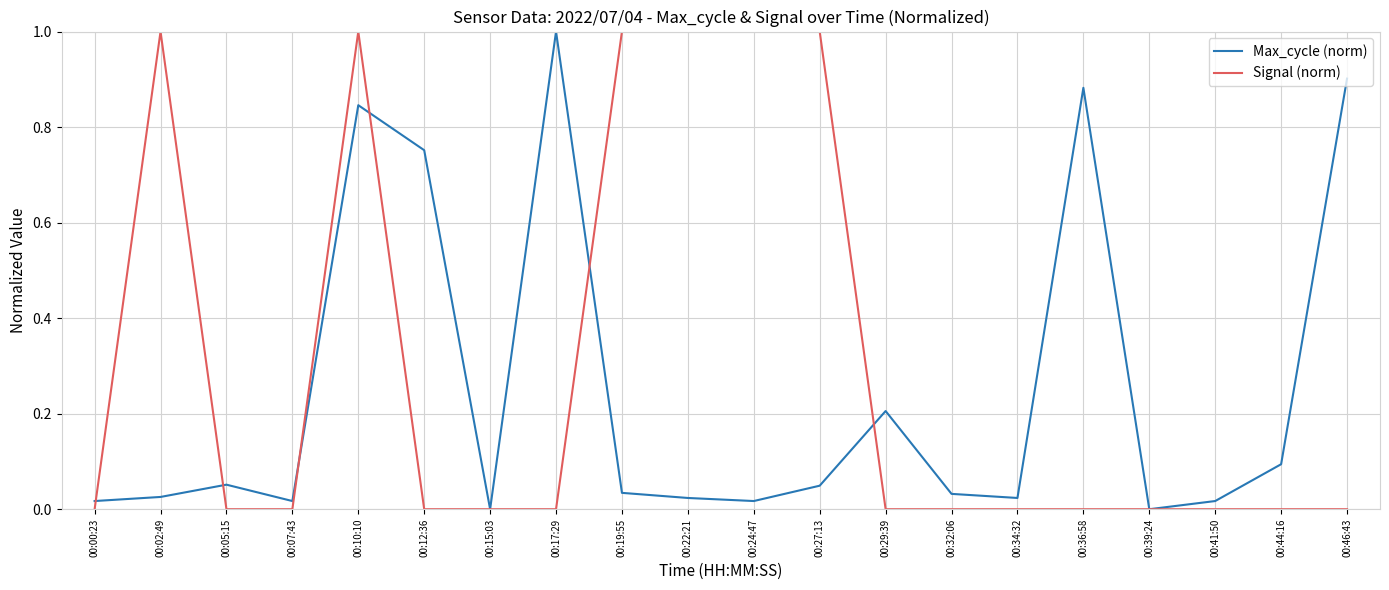

True or false: Signal (norm) has more than 1 points higher than both neighbors.

True